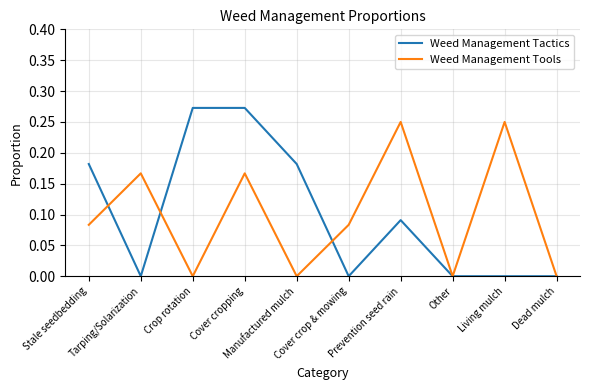

How many interior local valleys does the Weed Management Tools series have?

3